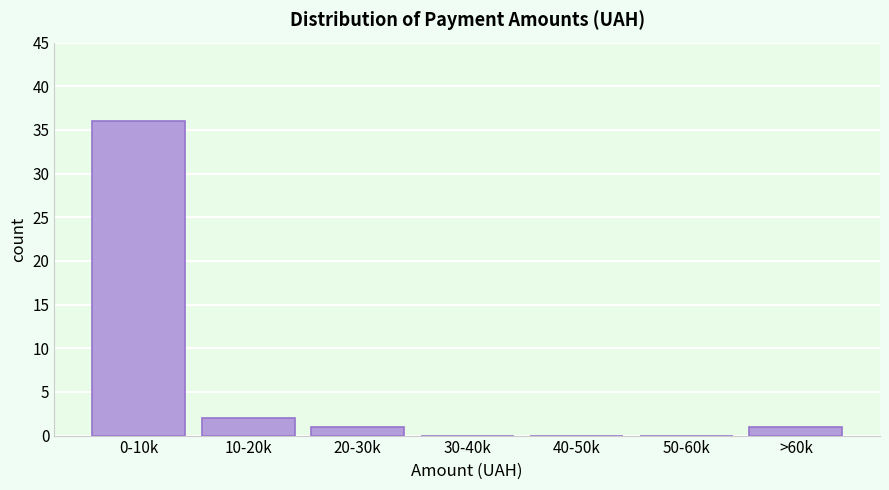

Reading left to right, transcribe all the data shown in this chart.

0-10k=36	10-20k=2	20-30k=1	30-40k=0	40-50k=0	50-60k=0	>60k=1